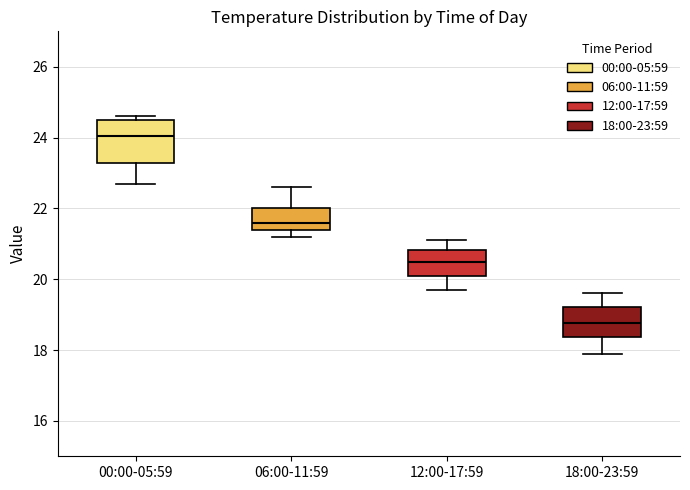

Reading left to right, transcribe this box plot: for each box, give where its median line is, the range the box spans, and where its two whiskers end, as read against the y-axis. The values are not printed on the chart, so give them approximately, as read against the axis.

00:00-05:59: median 24.0, box 23.2 to 24.6, whiskers 22.8 to 24.6 (just above the box's upper edge)
06:00-11:59: median 21.6, box 21.4 to 22.0, whiskers 21.2 to 22.6
12:00-17:59: median 20.6, box 20.2 to 20.8, whiskers 19.8 to 21.2
18:00-23:59: median 18.8, box 18.4 to 19.2, whiskers 18.0 to 19.6